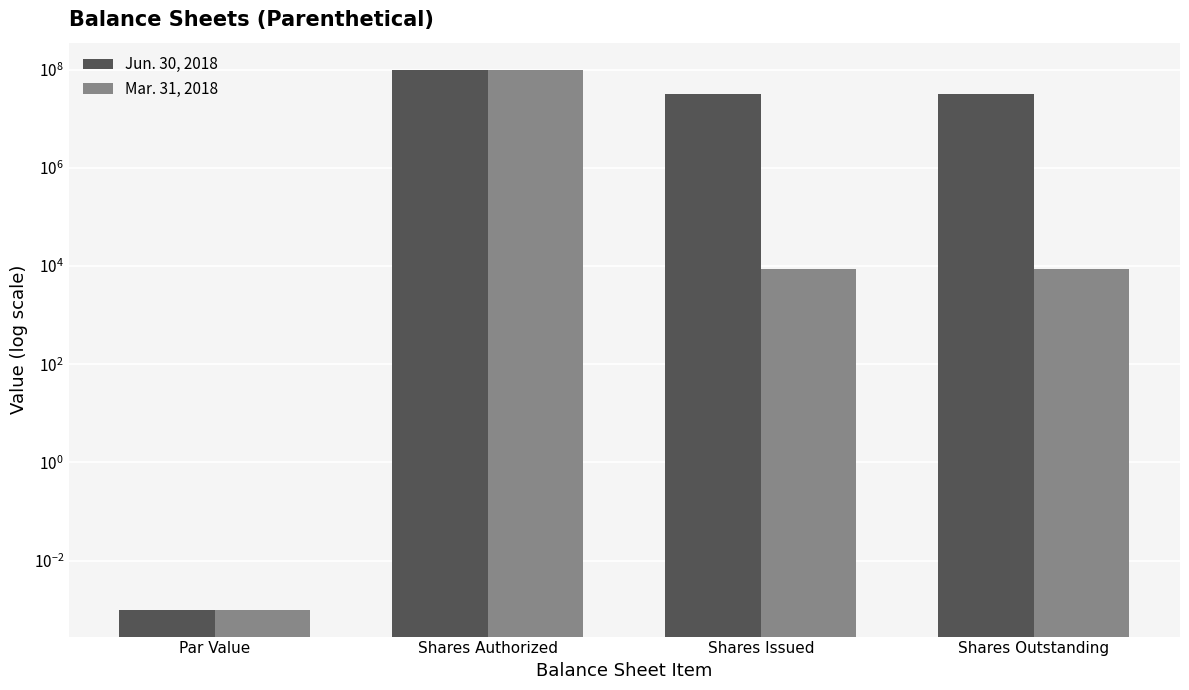

At which label does Jun. 30, 2018 first exceed 31258612?

Shares Authorized